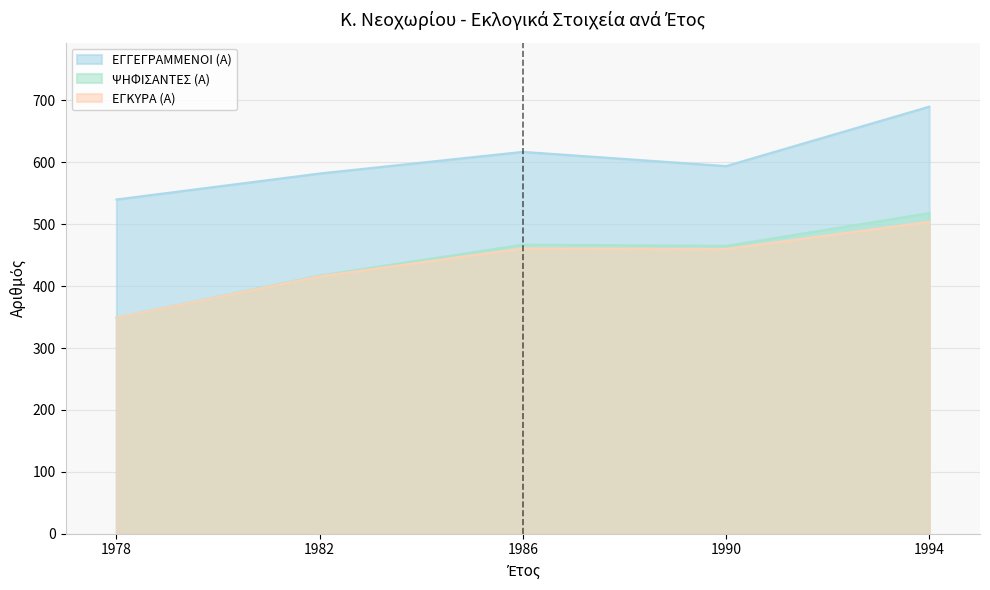

What are all the series names shown in the legend?

ΕΓΓΕΓΡΑΜΜΕΝΟΙ (Α), ΨΗΦΙΣΑΝΤΕΣ (Α), ΕΓΚΥΡΑ (Α)